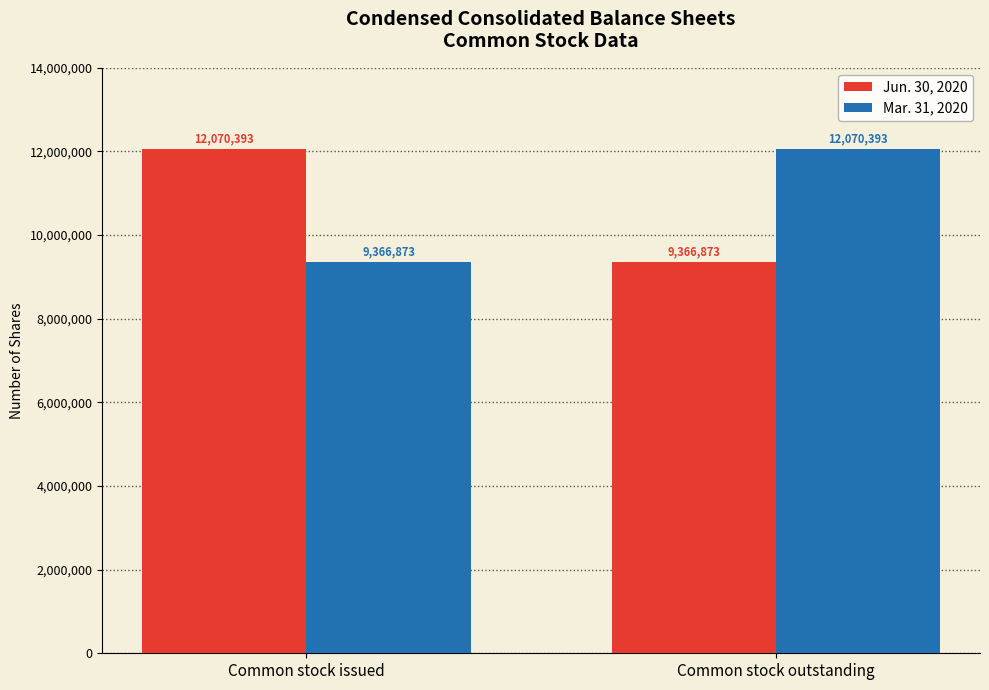

What is the difference between the highest and lowest values at Common stock issued?

2703520